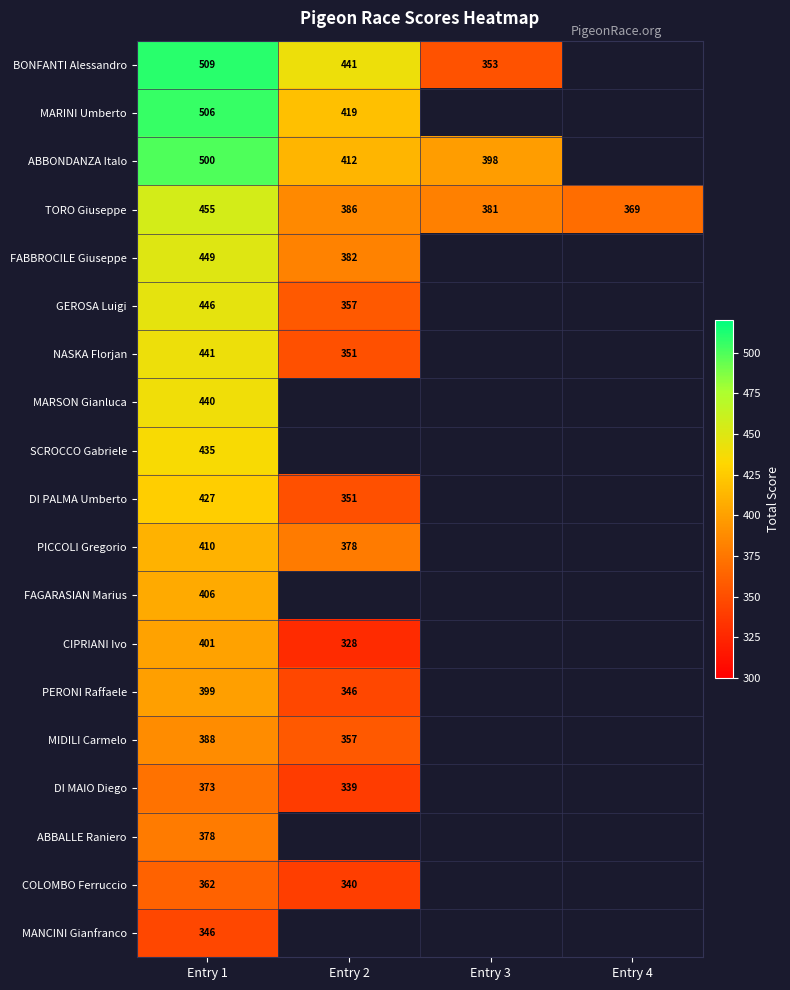

True or false: BONFANTI Alessandro has a value of 509 at Entry 1.

True